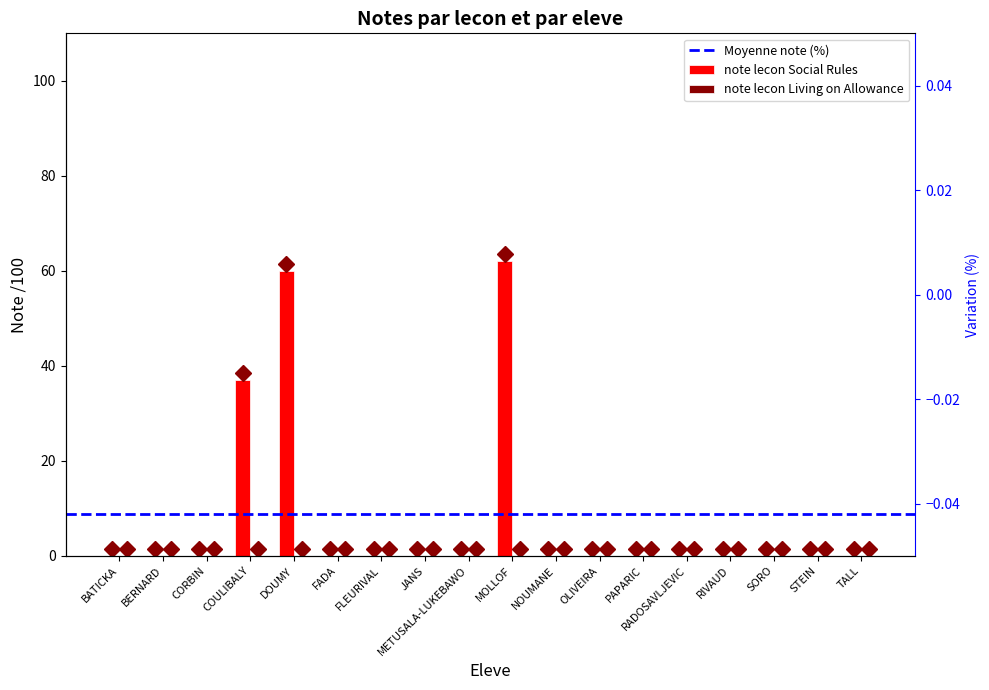

Which label corresponds to the smallest value in the chart?

BATICKA